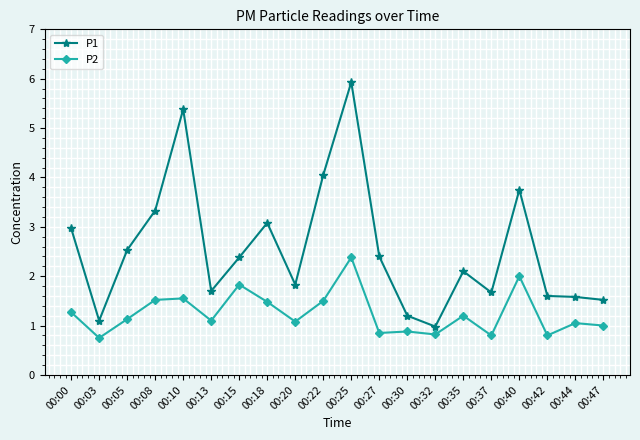

True or false: P2 and P1 cross at least once.

False